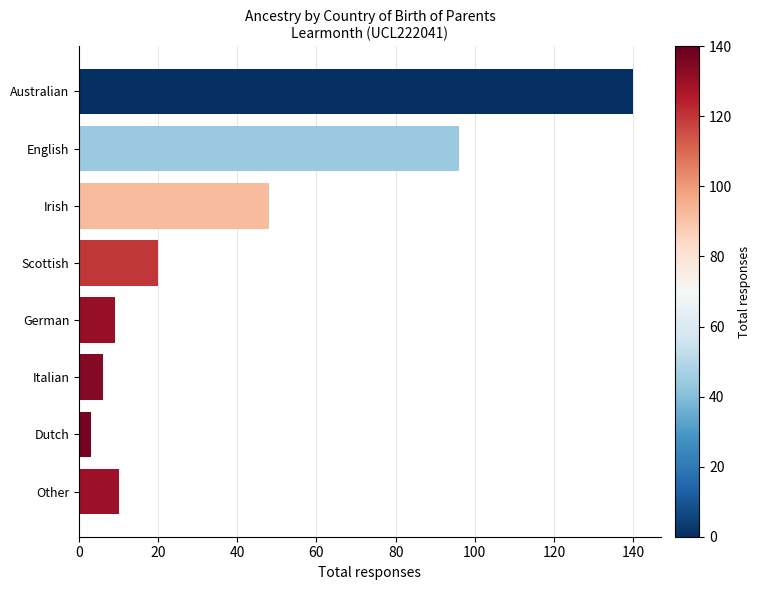

Reading bottom to top, what are all the values shown in this chart?

Other=10	Dutch=3	Italian=6	German=9	Scottish=20	Irish=48	English=96	Australian=140